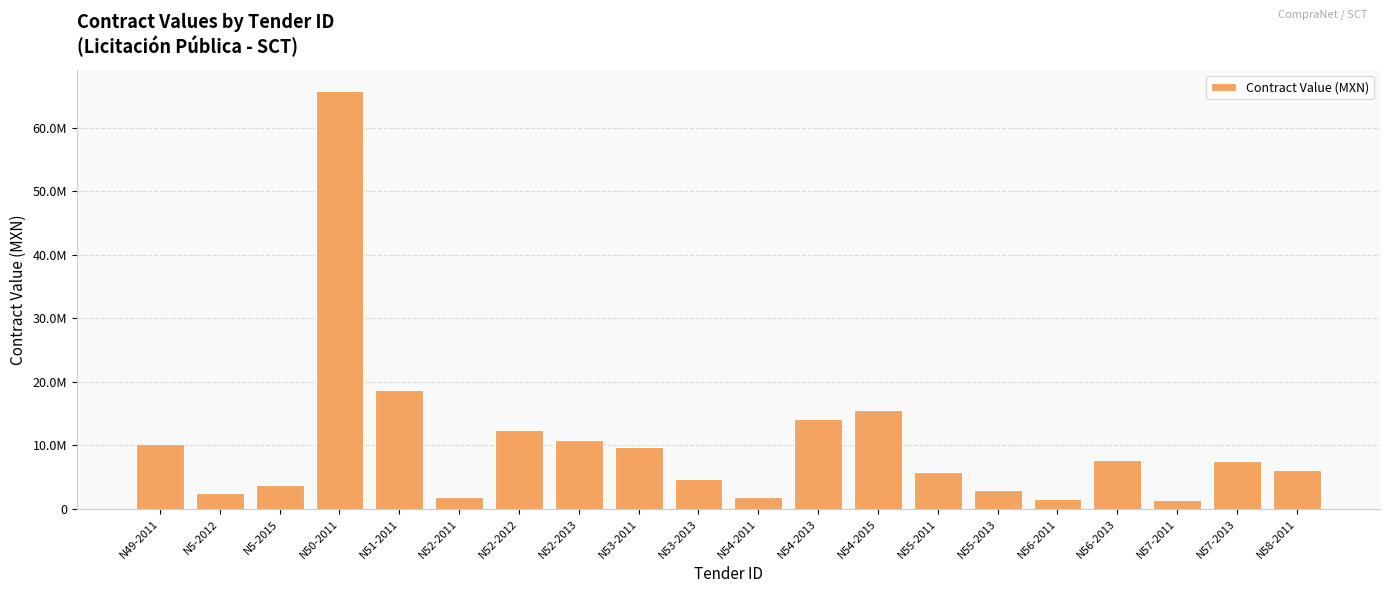

Reading right to left, list all the values displayed in this chart.

N58-2011=6154311.3	N57-2013=7572416.3	N57-2011=1386850.6	N56-2013=7648748.2	N56-2011=1520805.5	N55-2013=2923325.9	N55-2011=5847548.0	N54-2015=15547286.8	N54-2013=14154589.1	N54-2011=1929978.8	N53-2013=4661804.7	N53-2011=9731265.3	N52-2013=10902185.3	N52-2012=12444440.5	N52-2011=1929978.8	N51-2011=18738797.8	N50-2011=65766460.7	N5-2015=3798579.3	N5-2012=2516902.6	N49-2011=10185973.7